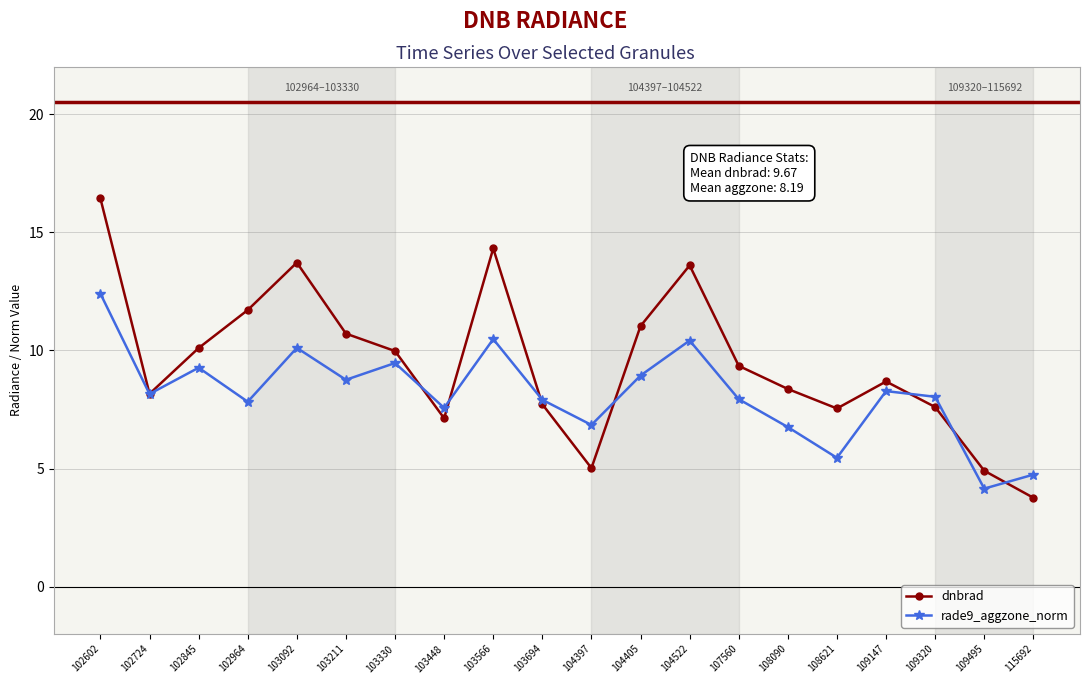

What is the sum of all rade9_aggzone_norm values?

163.5